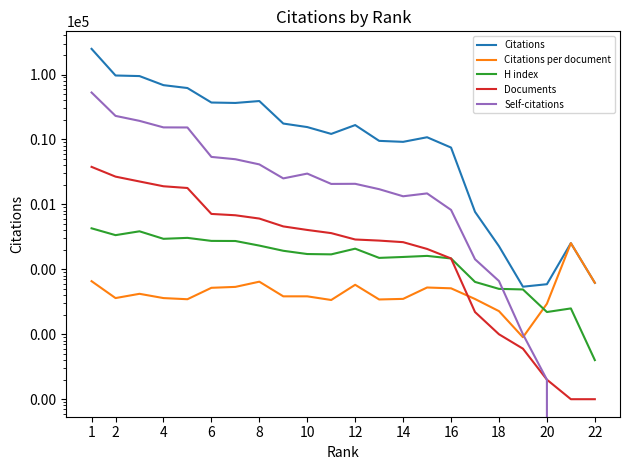

What is the sum of all Citations values?

782856.0